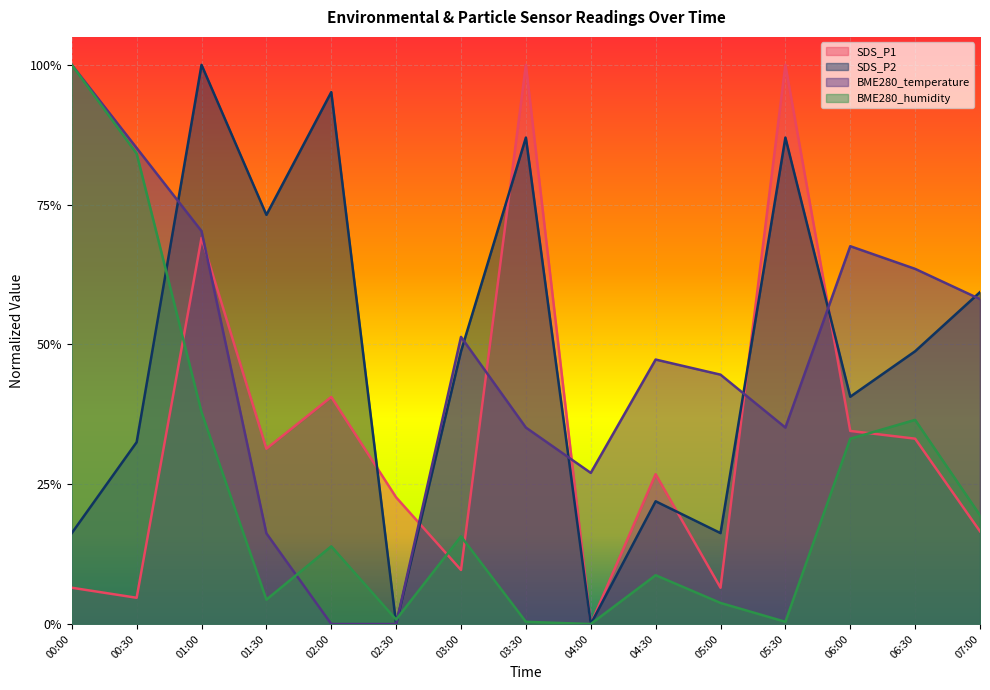

Which series ends up on top after the final intersection of BME280_humidity and BME280_temperature?

BME280_temperature